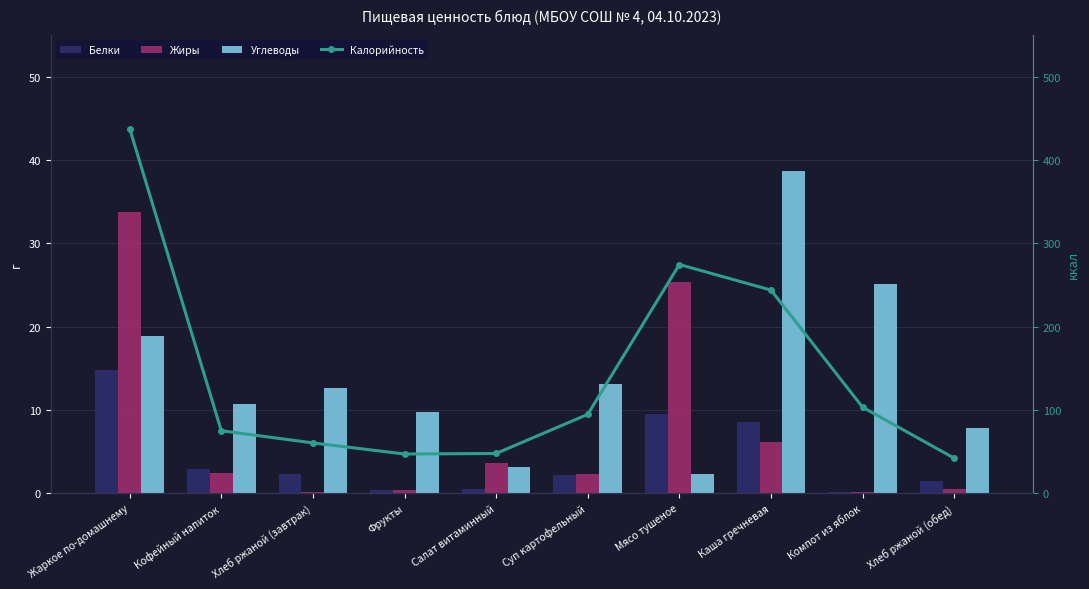

What is the value of the Белки bar at the 1st from the left?

14.8